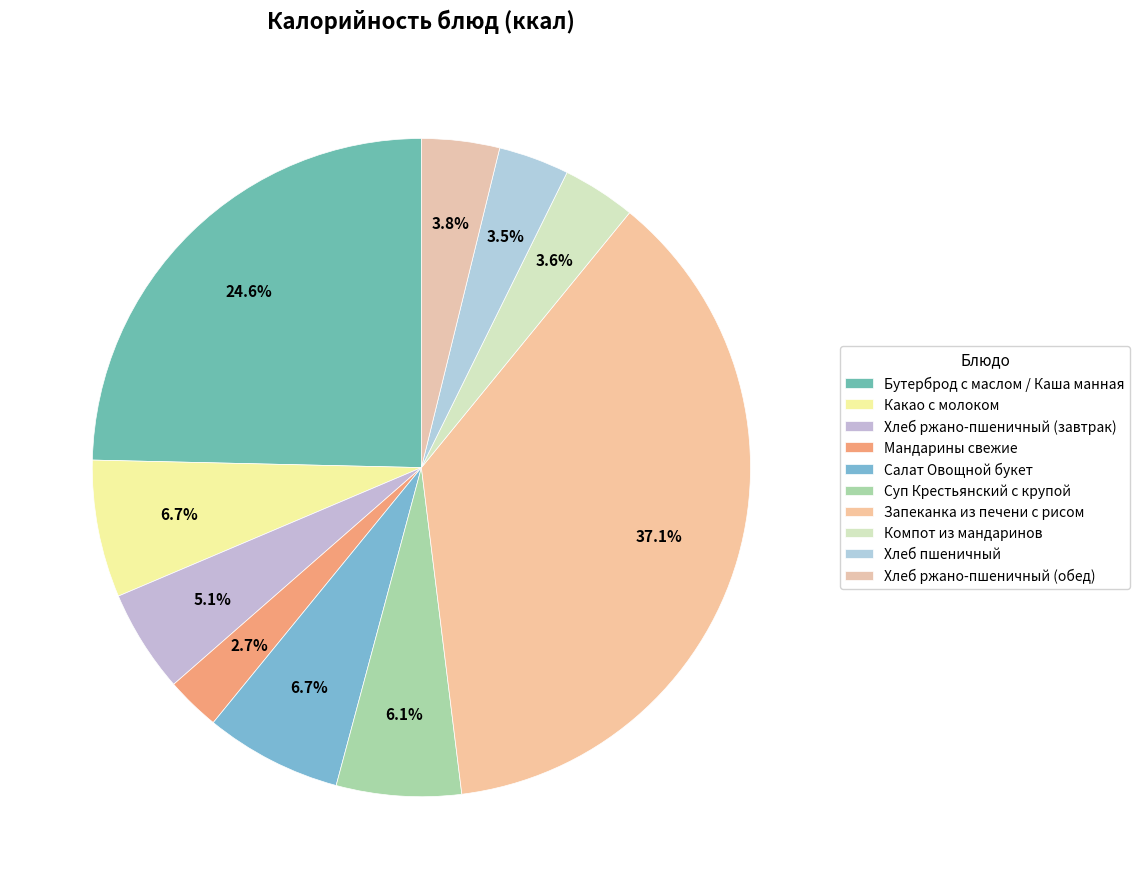

What percentage do Компот из мандаринов and Мандарины свежие together represent?

6.3%